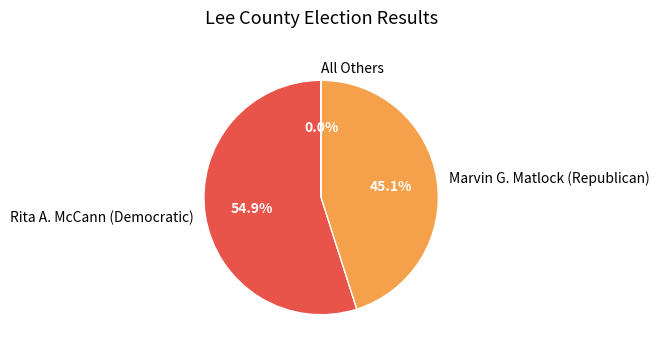

Which slice is the largest?

Rita A. McCann (Democratic)